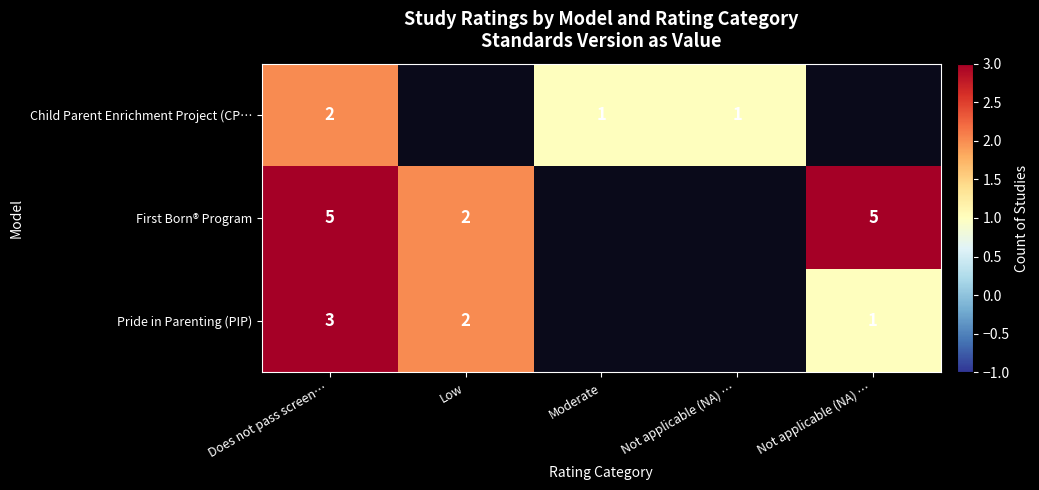

What is the lowest value of the First Born® Program series?

2.0